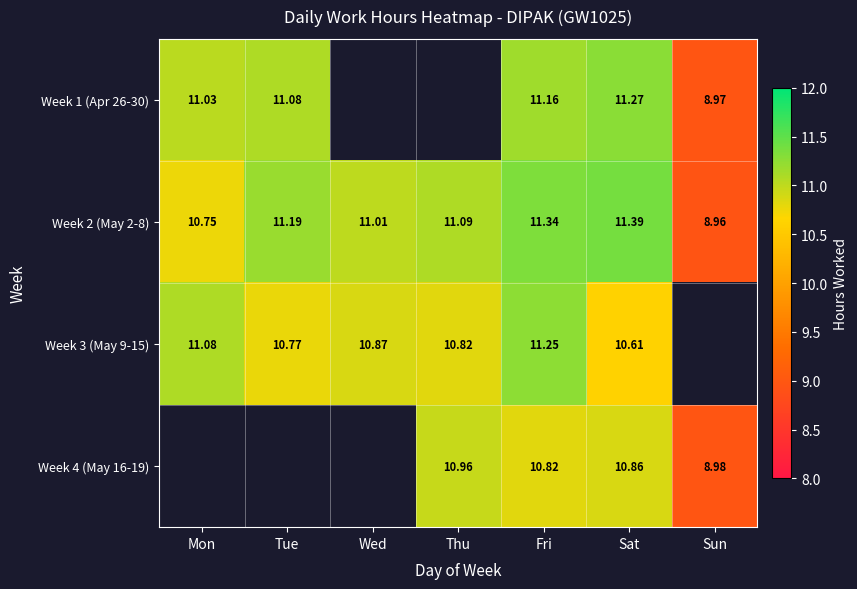

How many values in the Week 2 (May 2-8) series exceed 11?

5